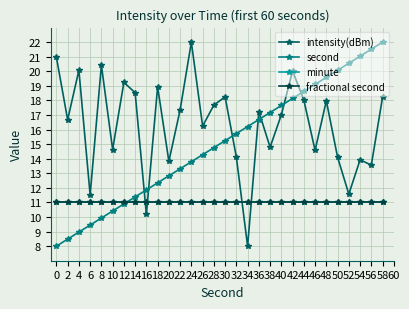

What is the sum of all second values?

450.0